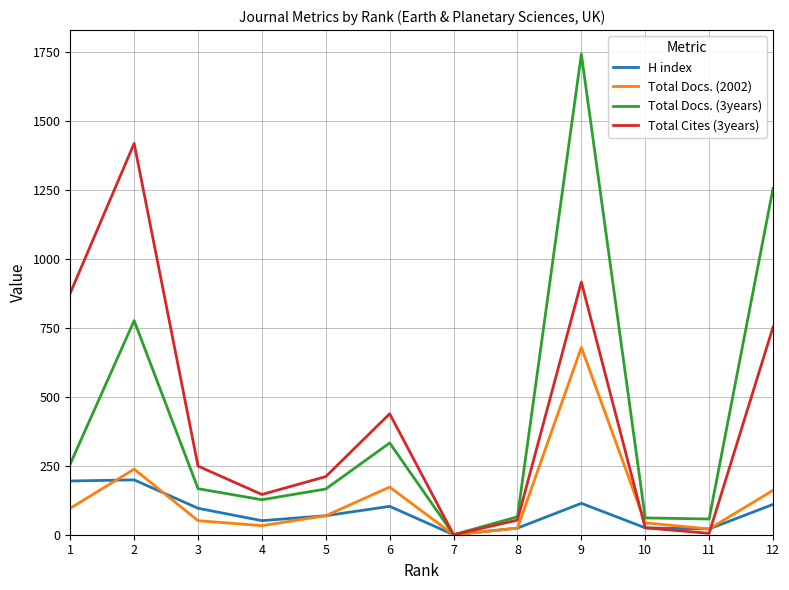

List the series in order of their peak value, highest first.

Total Docs. (3years), Total Cites (3years), Total Docs. (2002), H index